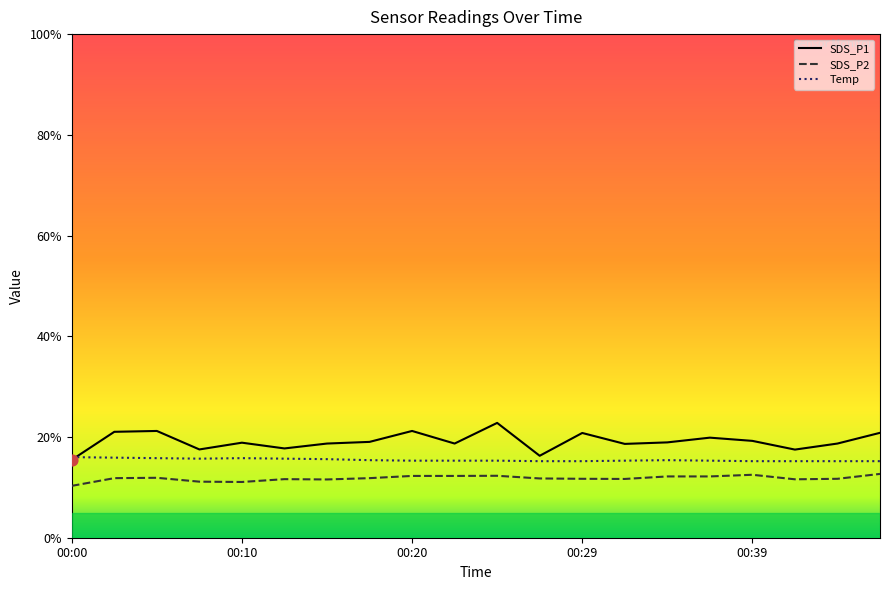

Is the value of SDS_P2 at 00:17 greater than the value of Temp at 00:29?

No